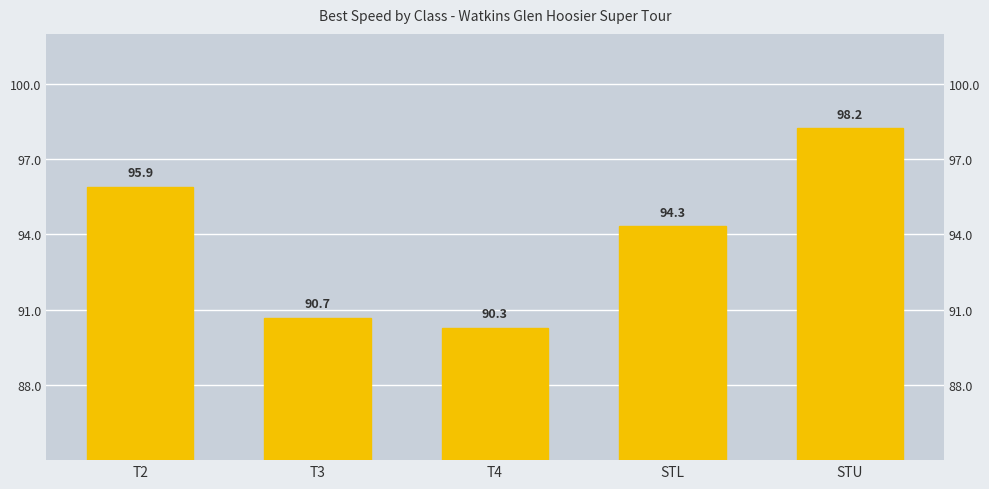

What is the greatest value displayed?

98.2